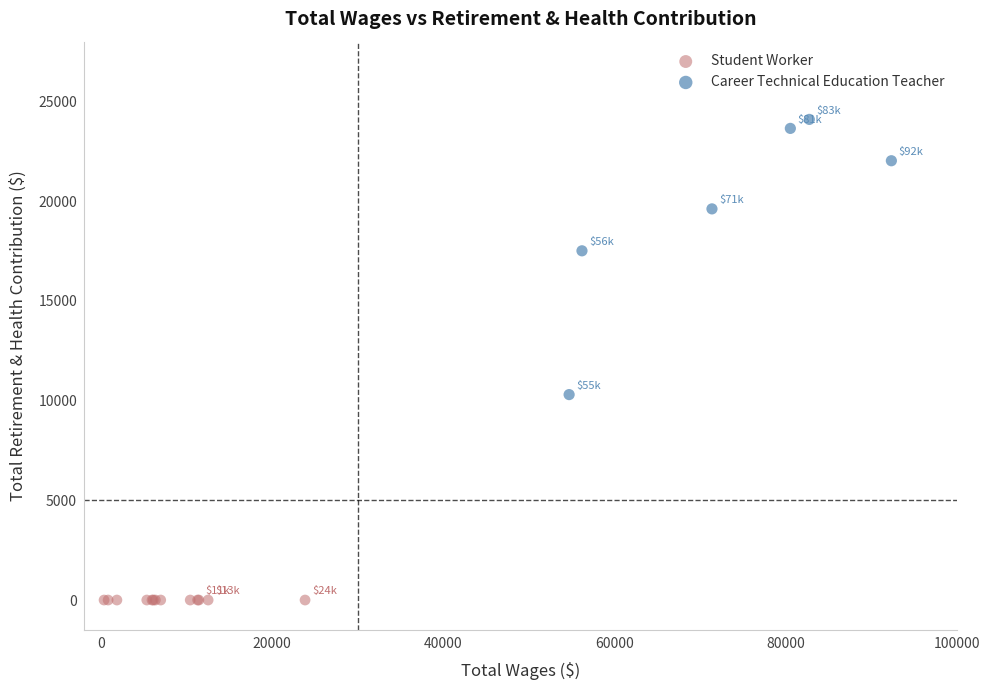

Which series reaches the minimum Y coordinate?

Student Worker